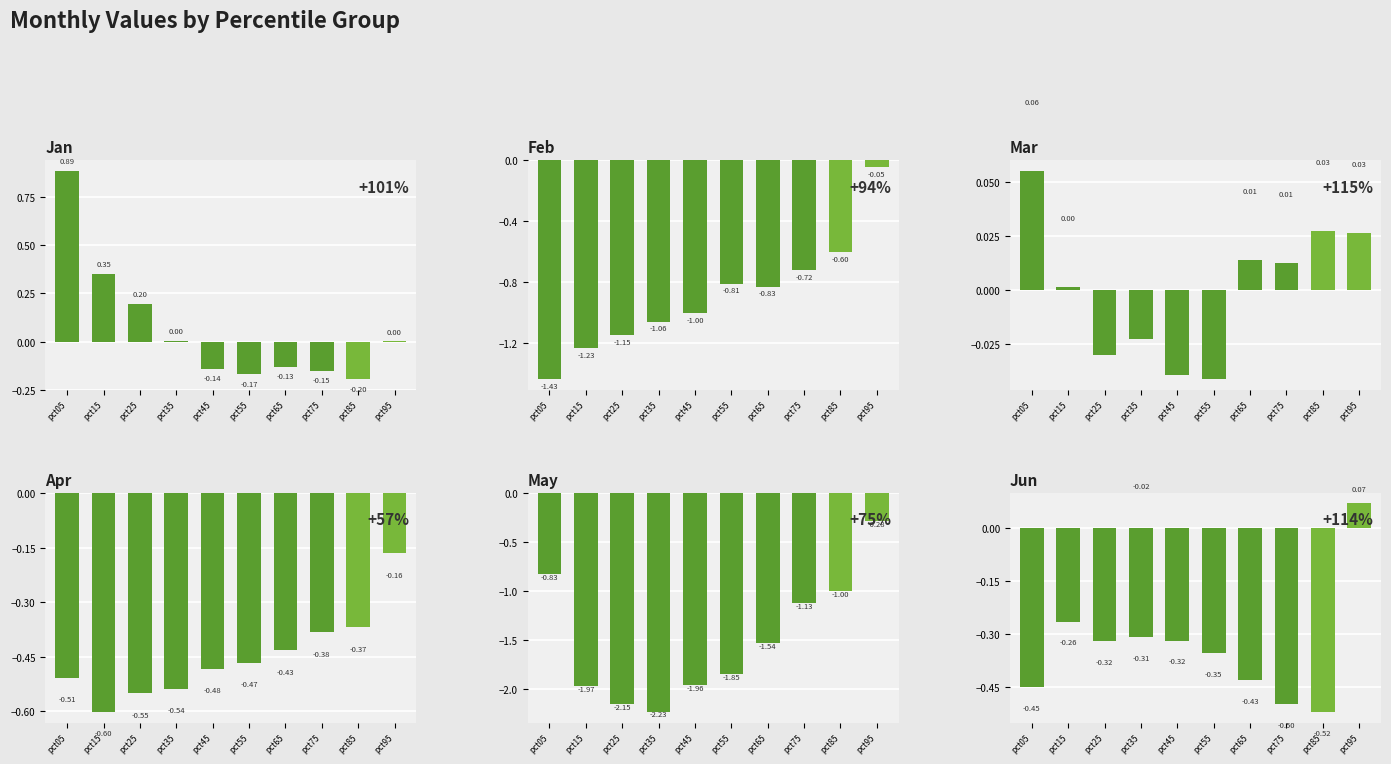

What is the difference between the Feb values at pct95 and pct75?

0.7